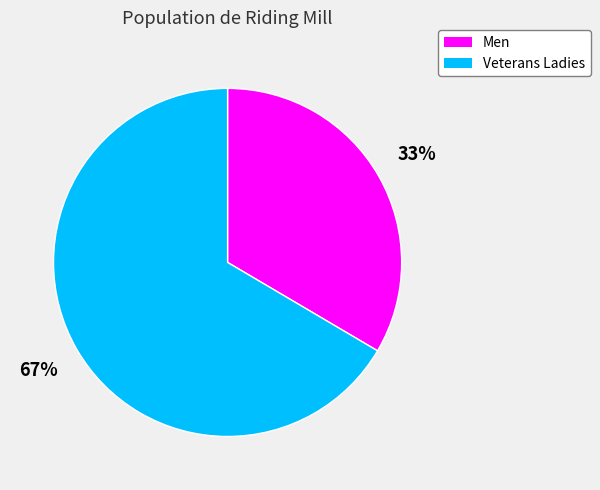

Is the sum of Veterans Ladies and Men greater than half?

Yes